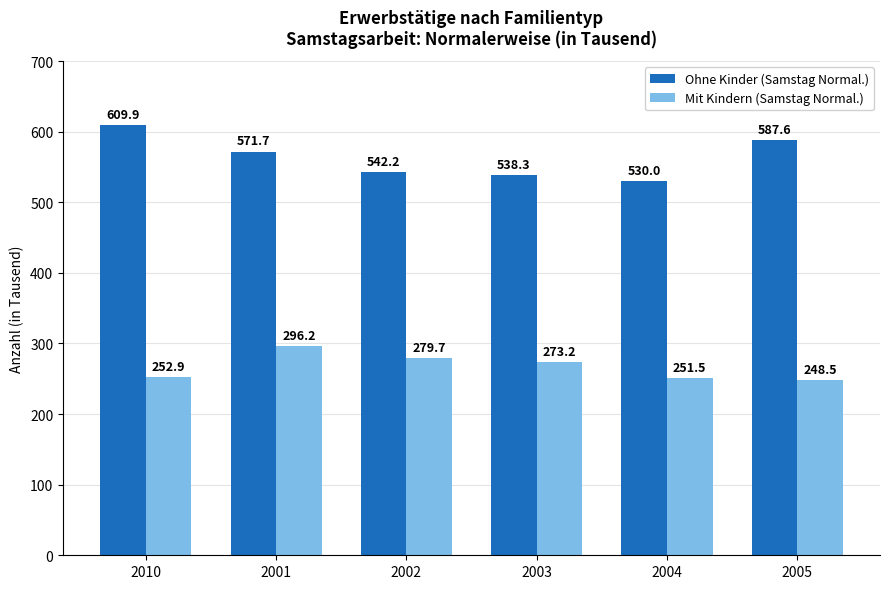

What position from the right is 2010?

6